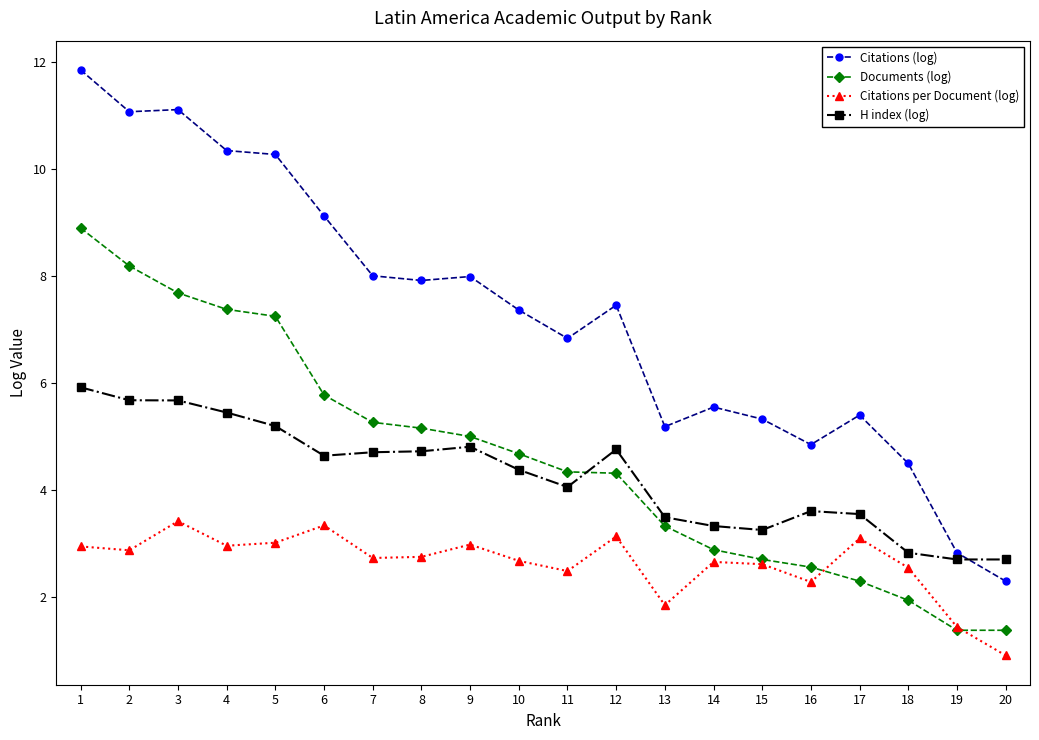

How many values in the Citations (log) series are below 7?

9